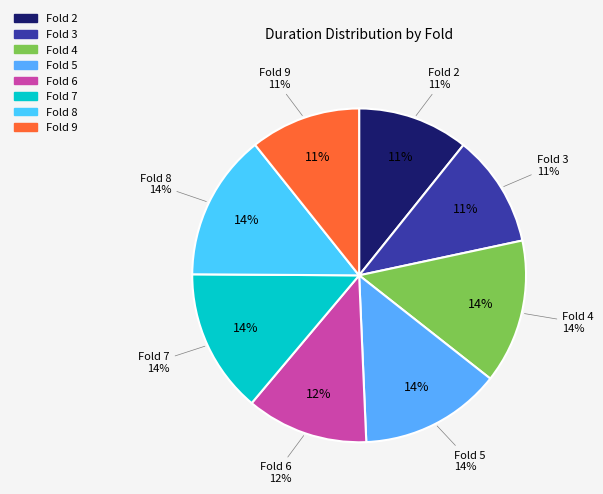

Is it true that 8 is 6% of the pie?

False